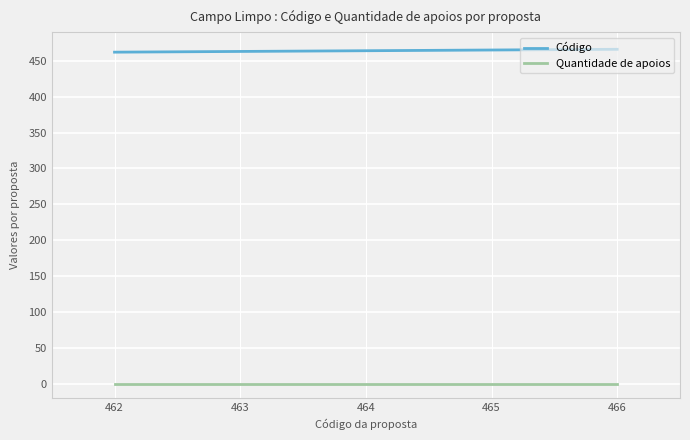

Does the chart have visible grid lines?

Yes